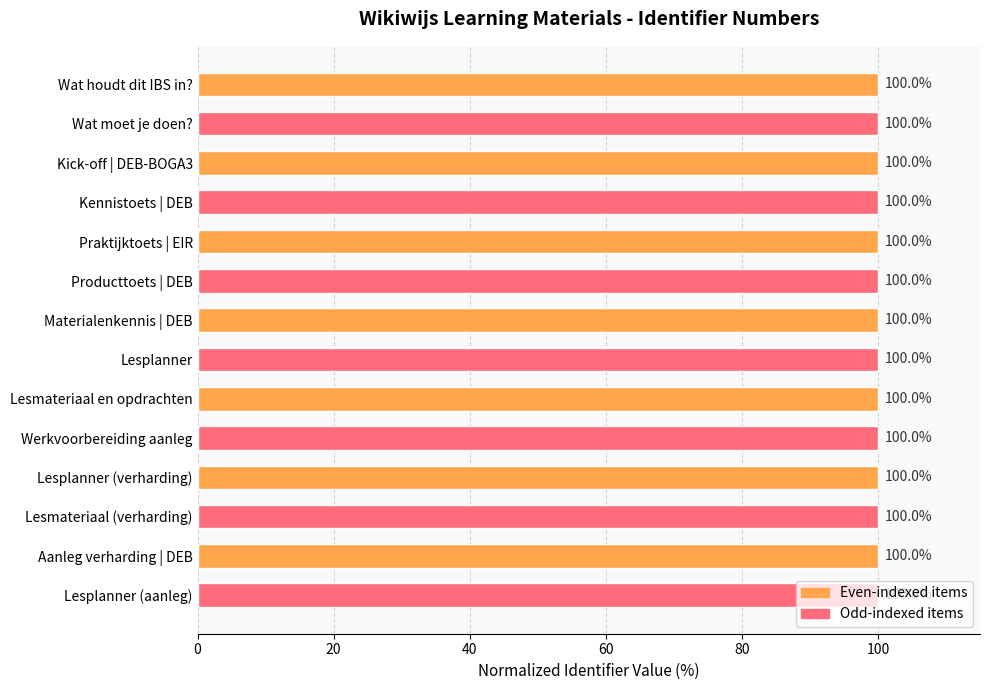

Are the bars grouped side by side (vs. stacked)?

No